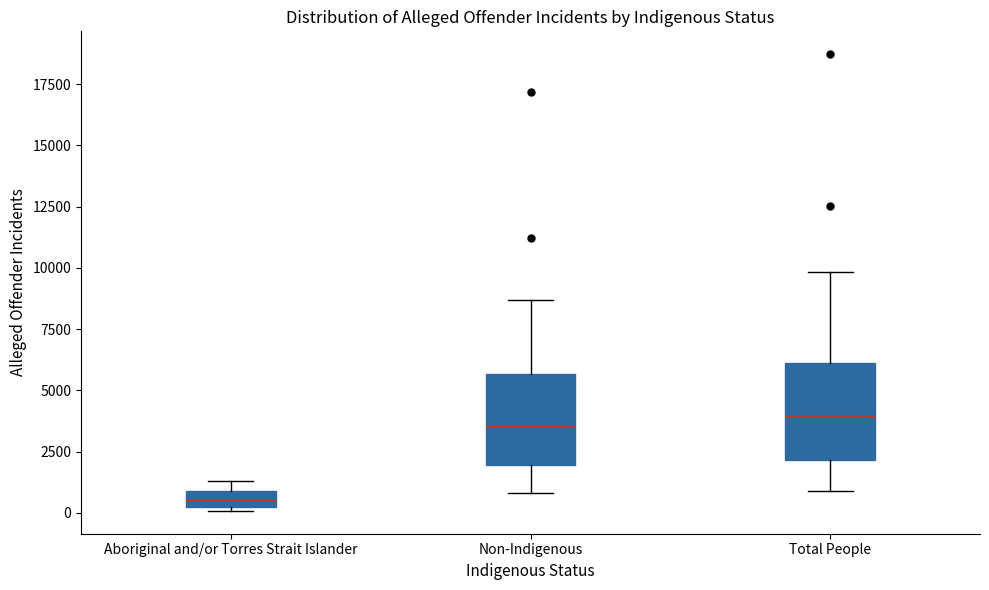

Where is the upper edge of the box for Aboriginal and/or Torres Strait Islander on the y-axis? The values are not printed on the chart, so give them approximately, as read against the axis.

1000